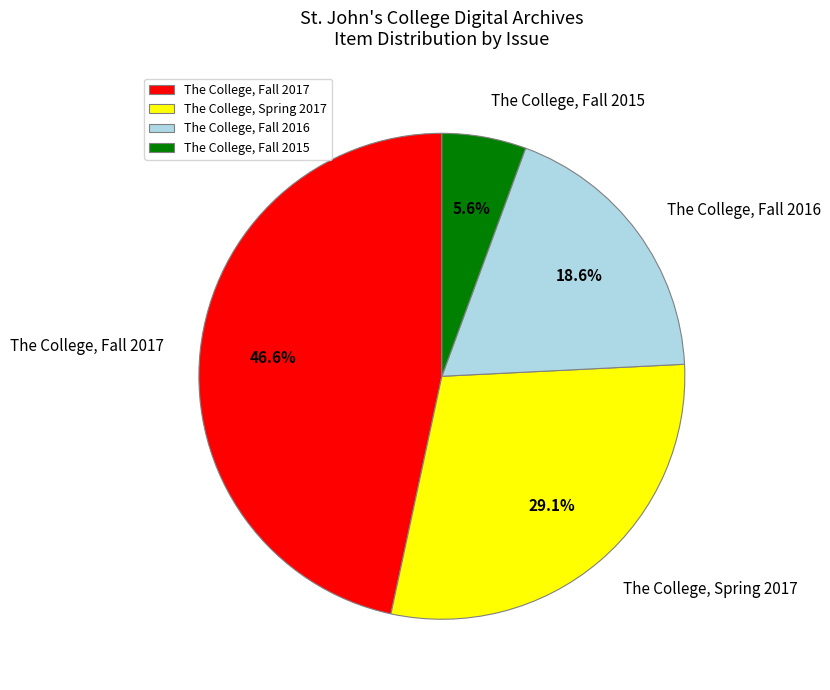

Which category has the smallest portion of the pie?

The College, Fall 2015